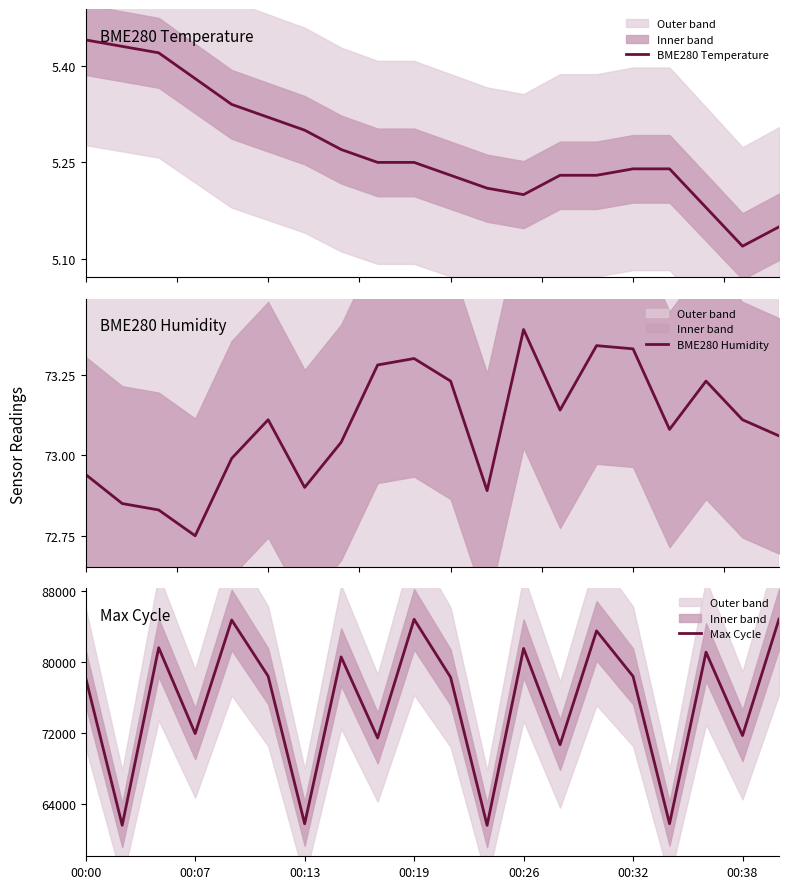

What is the highest value of the Max Cycle series?

84801